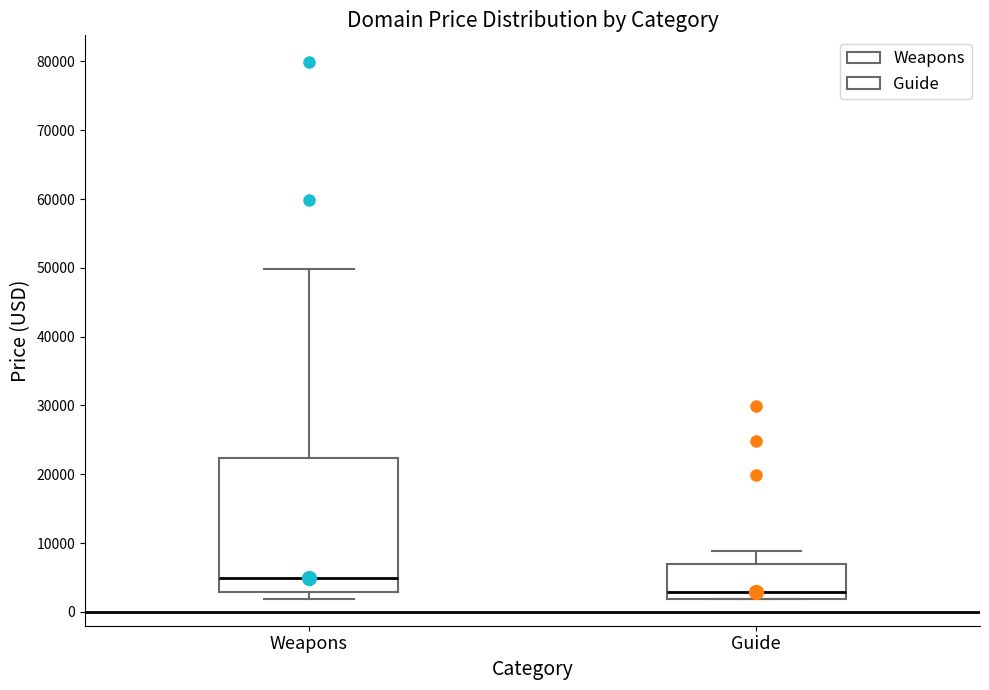

Reading left to right, read every box against the y-axis: the position of its median line, the range the box covers, and the ends of its whiskers. The values are not printed on the chart, so give them approximately, as read against the axis.

Weapons: median 5000, box 3000 to 22000, whiskers 2000 to 50000
Guide: median 3000, box 2000 to 7000, whiskers 2000 to 9000